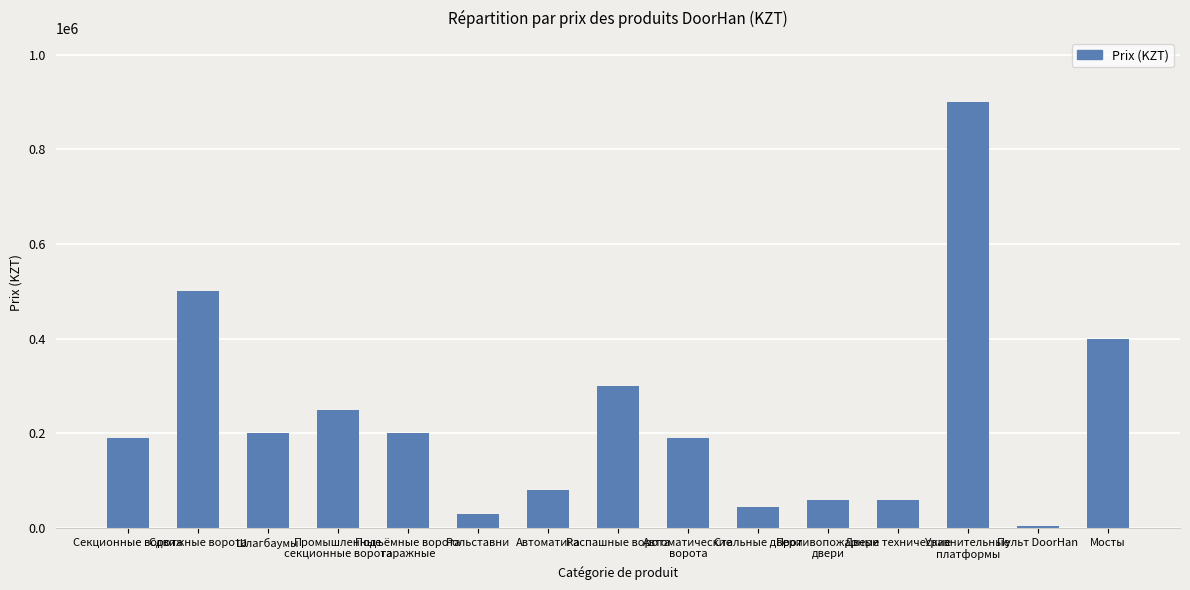

What is the greatest value displayed?

900000